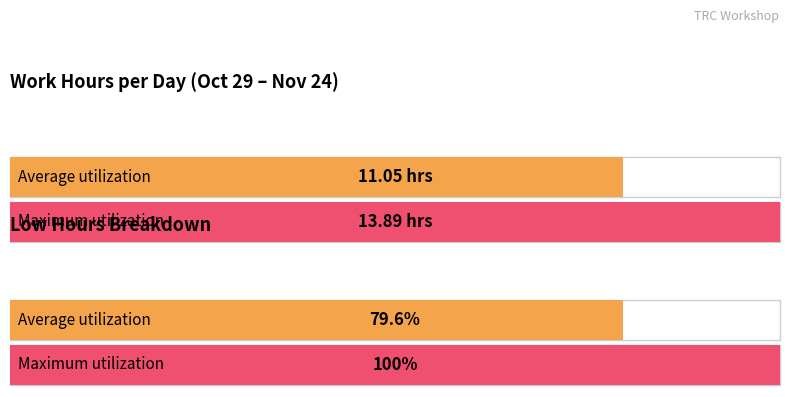

True or false: the data shows 24.5 at 23.

False